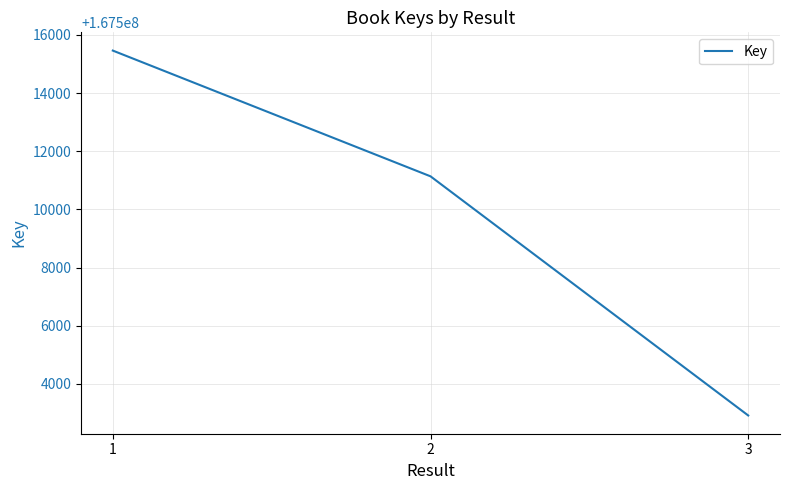

Count the values in the range 167502914 to 167515459.

3